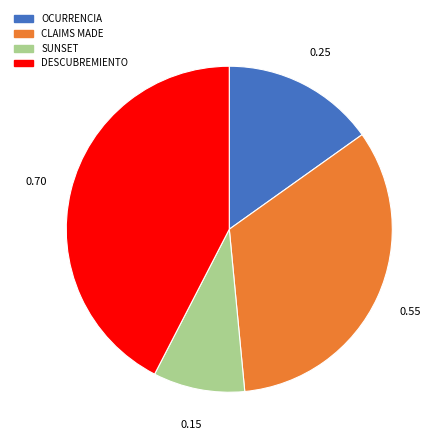

Is there a majority slice in this chart?

No